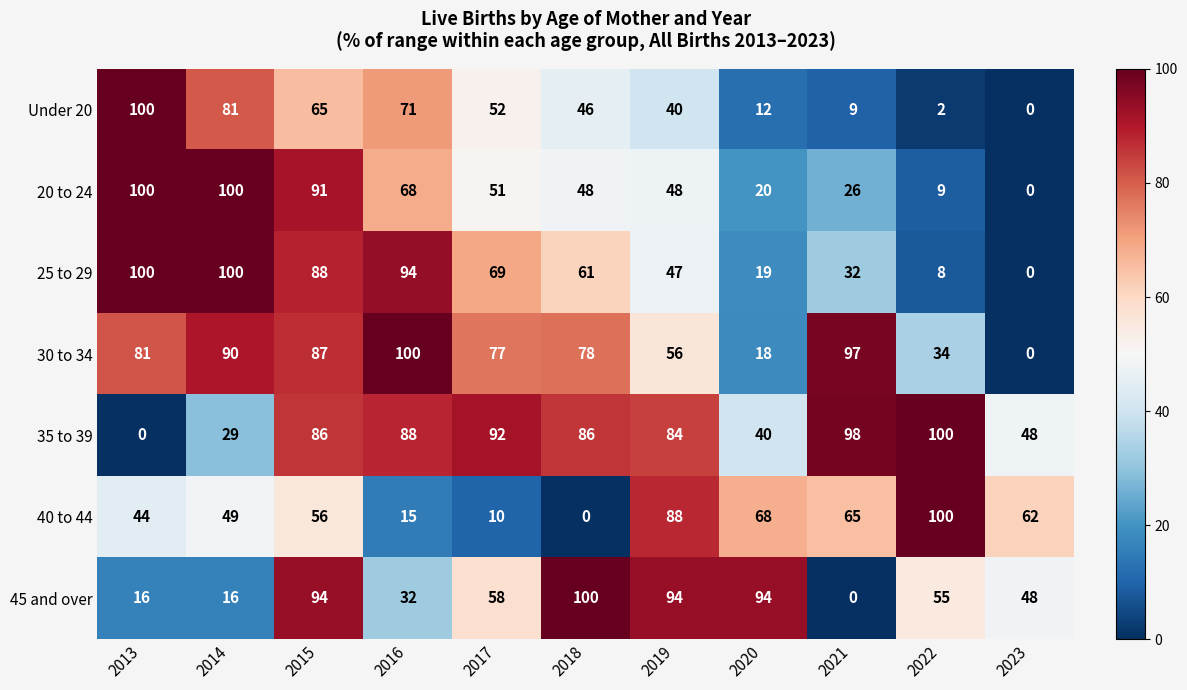

At 2016, list the series in order from smallest to largest.

40 to 44, 45 and over, 20 to 24, Under 20, 35 to 39, 25 to 29, 30 to 34